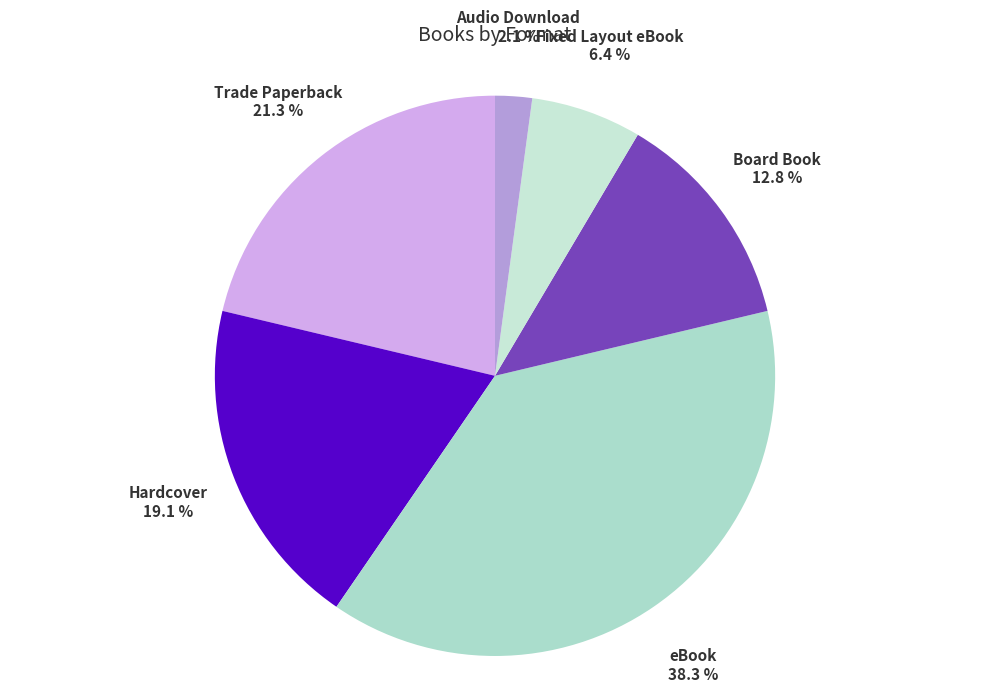

Combined, what portion of the pie is Fixed Layout eBook and eBook?

44.7%